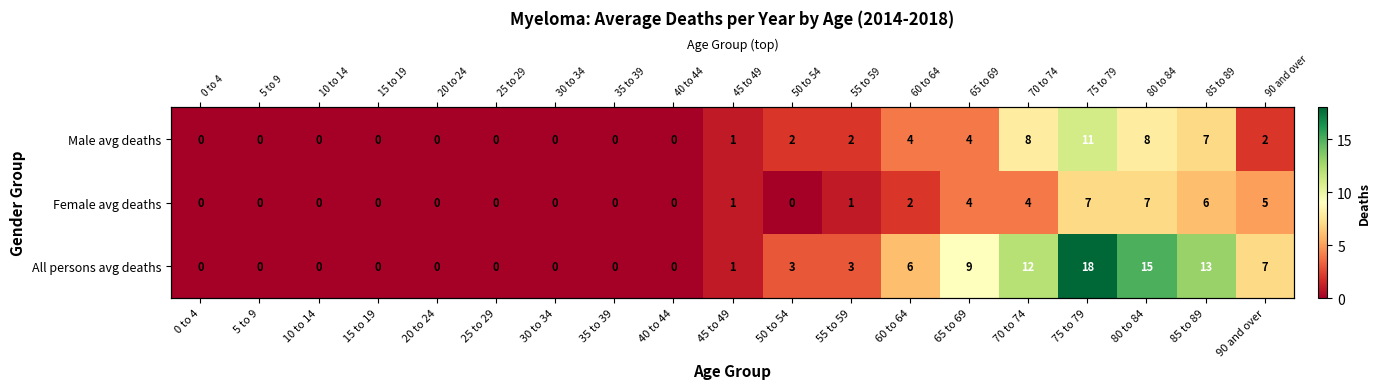

What value does the Male avg deaths series have at 60 to 64?

4